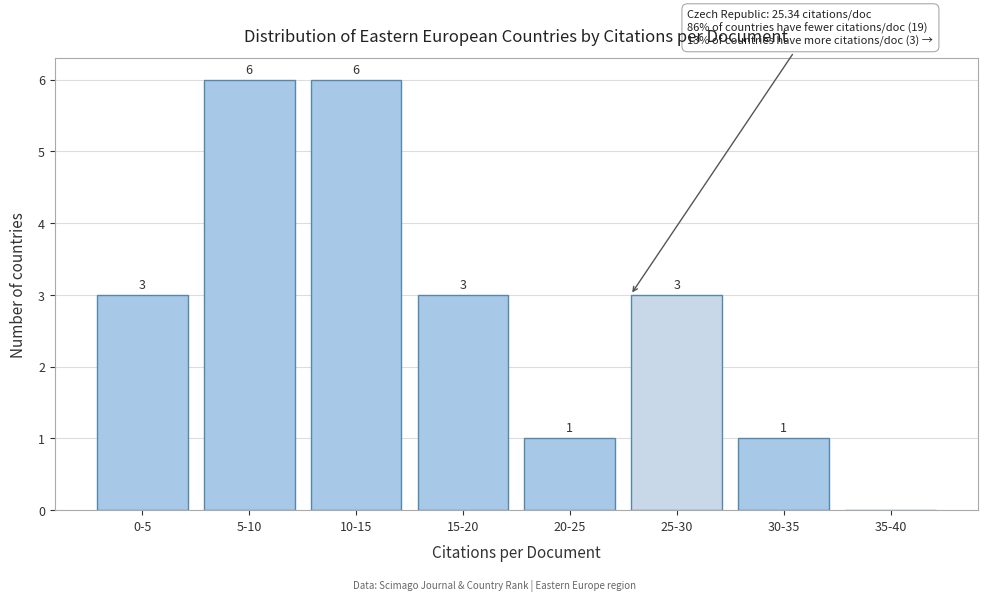

Reading right to left, extract all data points from this chart.

35-40=0	30-35=1	25-30=3	20-25=1	15-20=3	10-15=6	5-10=6	0-5=3